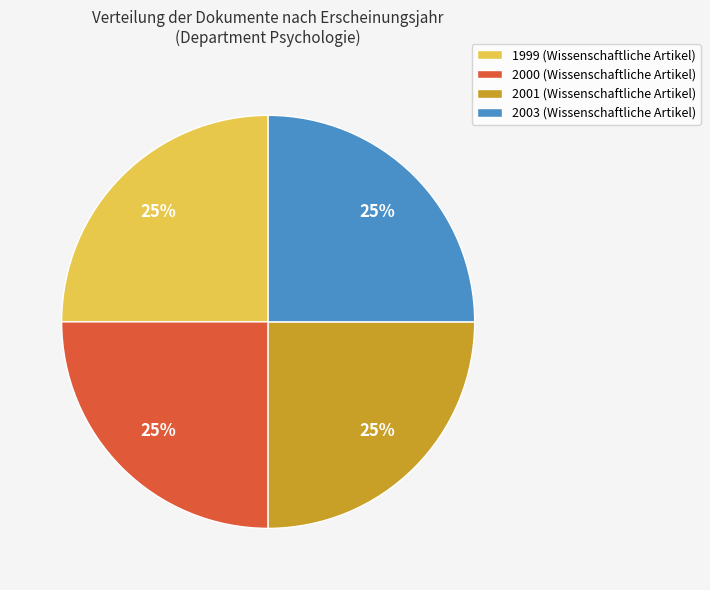

Approximately how many times larger is the value at 2003 compared to 2001?

1.0